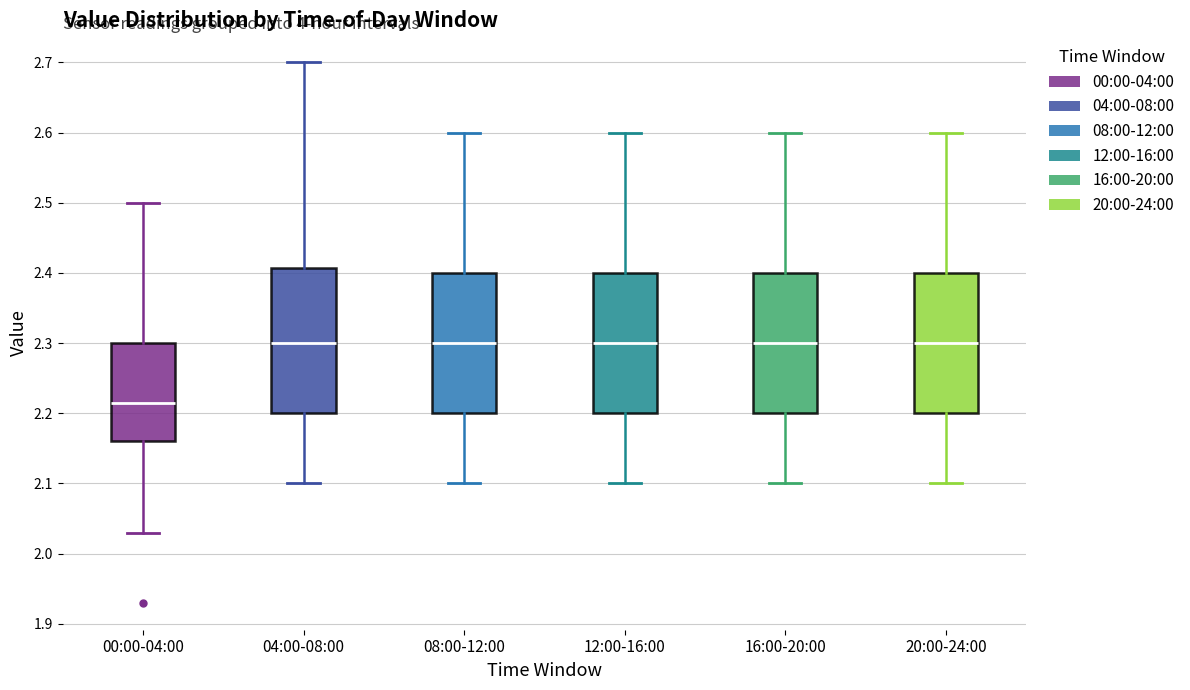

Reading left to right, read every box against the y-axis: the position of its median line, the range the box covers, and the ends of its whiskers. The values are not printed on the chart, so give them approximately, as read against the axis.

00:00-04:00: median 2.22, box 2.16 to 2.30, whiskers 2.03 to 2.50
04:00-08:00: median 2.30, box 2.20 to 2.41, whiskers 2.10 to 2.70
08:00-12:00: median 2.30, box 2.20 to 2.40, whiskers 2.10 to 2.60
12:00-16:00: median 2.30, box 2.20 to 2.40, whiskers 2.10 to 2.60
16:00-20:00: median 2.30, box 2.20 to 2.40, whiskers 2.10 to 2.60
20:00-24:00: median 2.30, box 2.20 to 2.40, whiskers 2.10 to 2.60